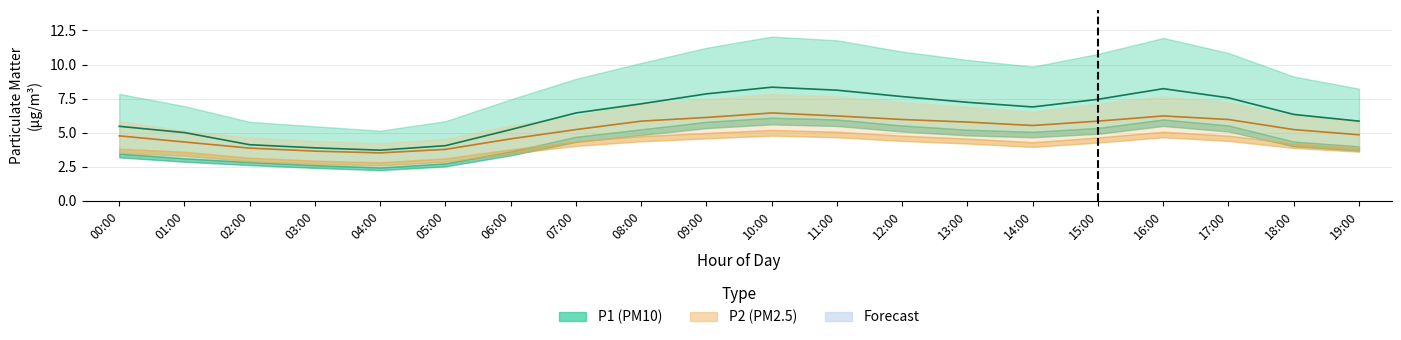

Which label corresponds to the smallest value in the chart?

04:00